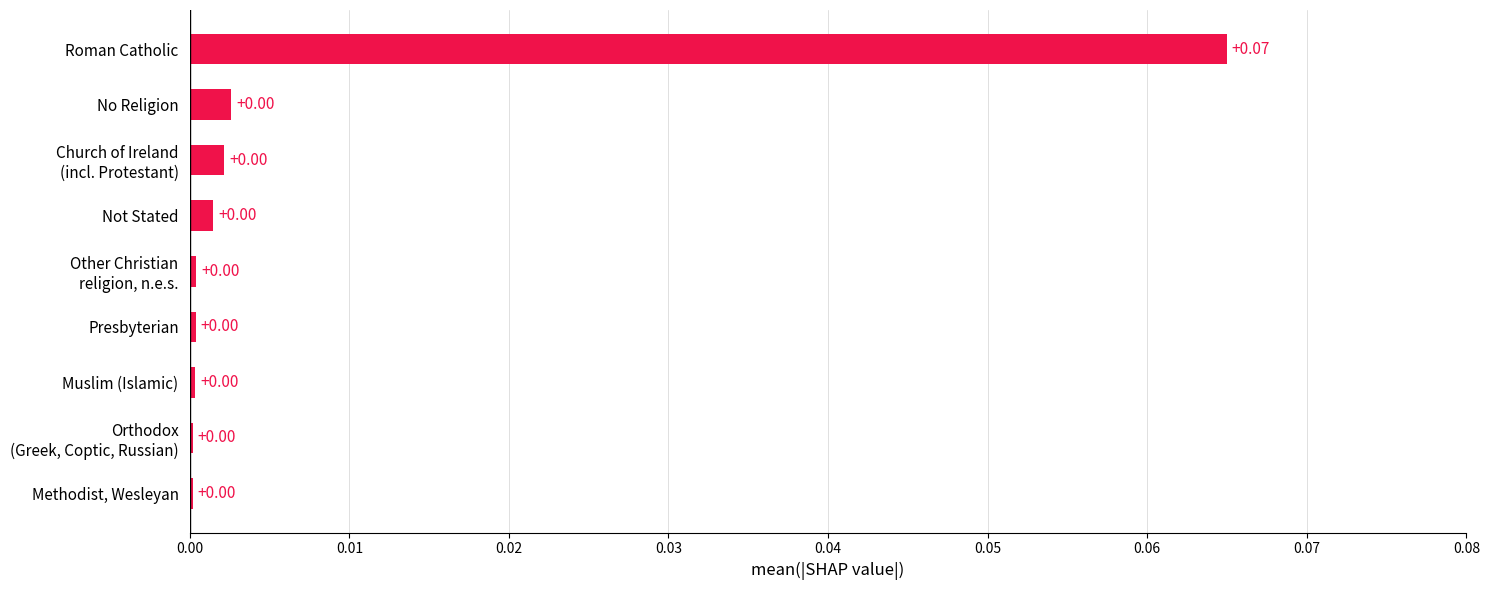

Which category has the highest value across all series?

Roman Catholic